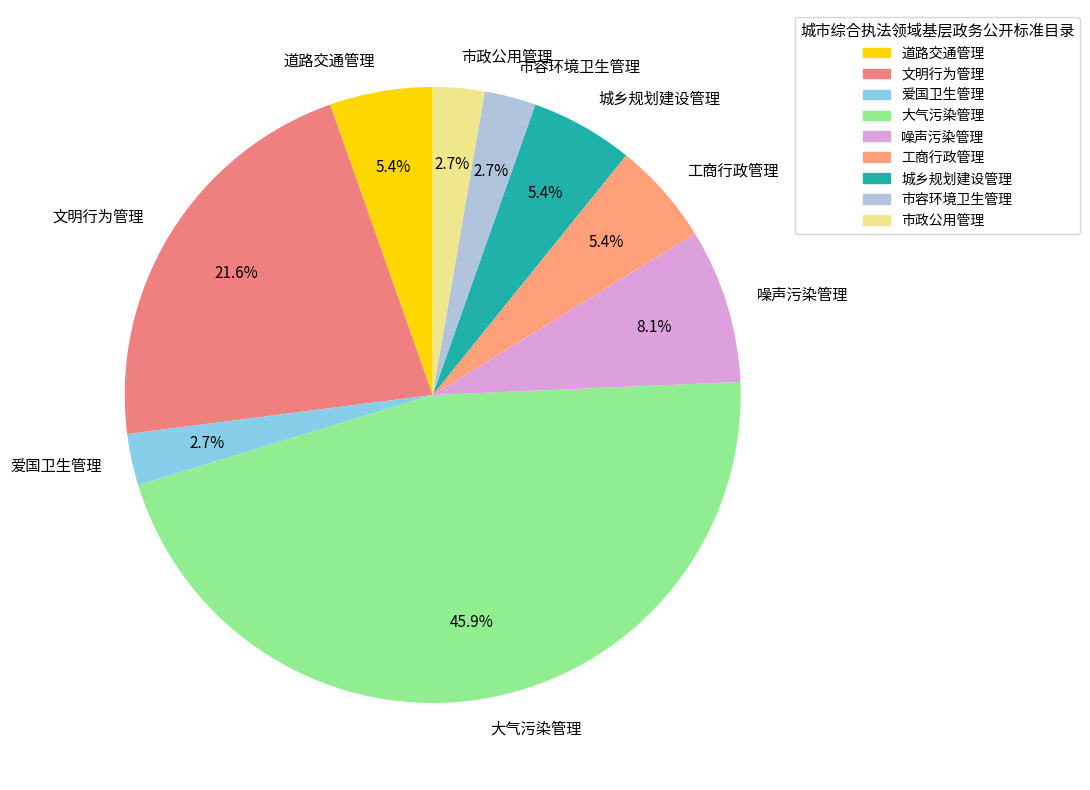

To the nearest percent, what is the average slice percentage?

11%